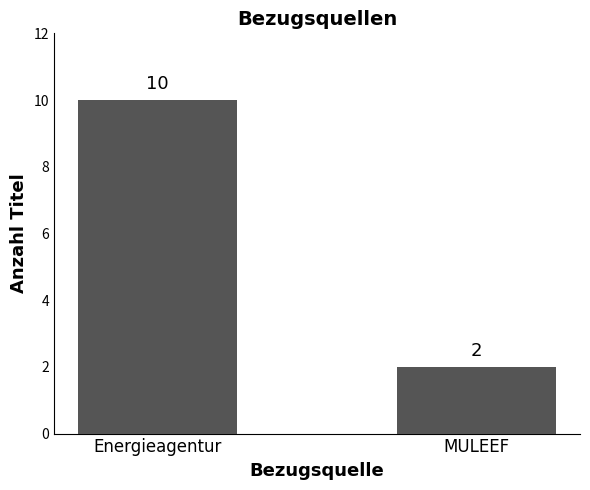

What is the change in value from Energieagentur to MULEEF?

-8